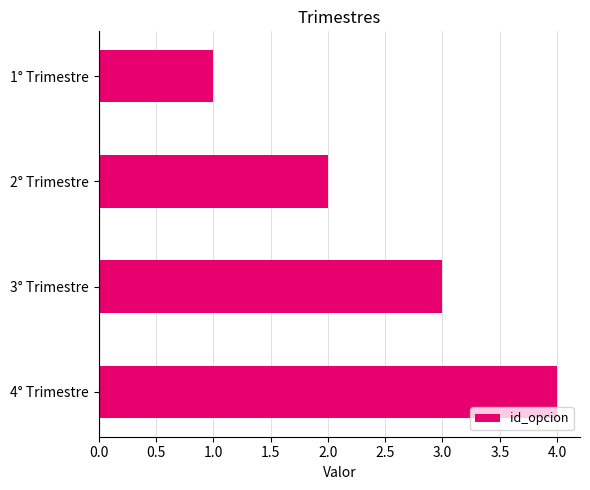

At which category does the chart reach its peak across all series?

4° Trimestre